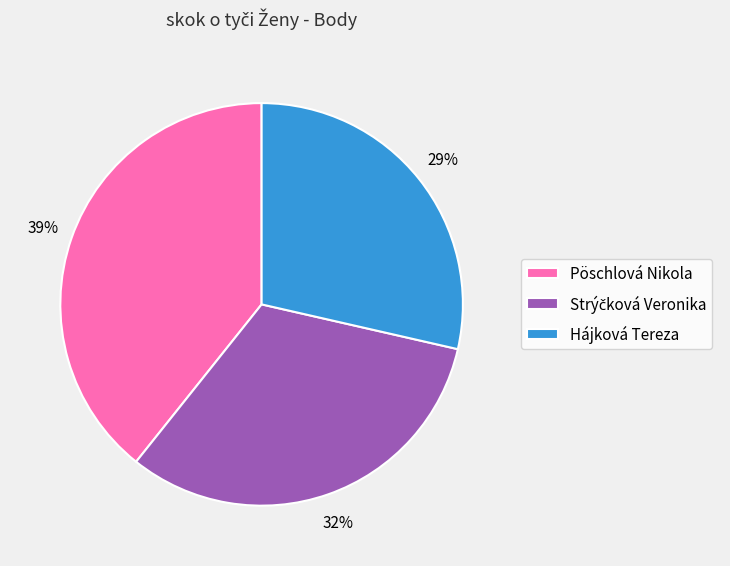

Combined, do Hájková Tereza and Pöschlová Nikola account for over 50%?

Yes